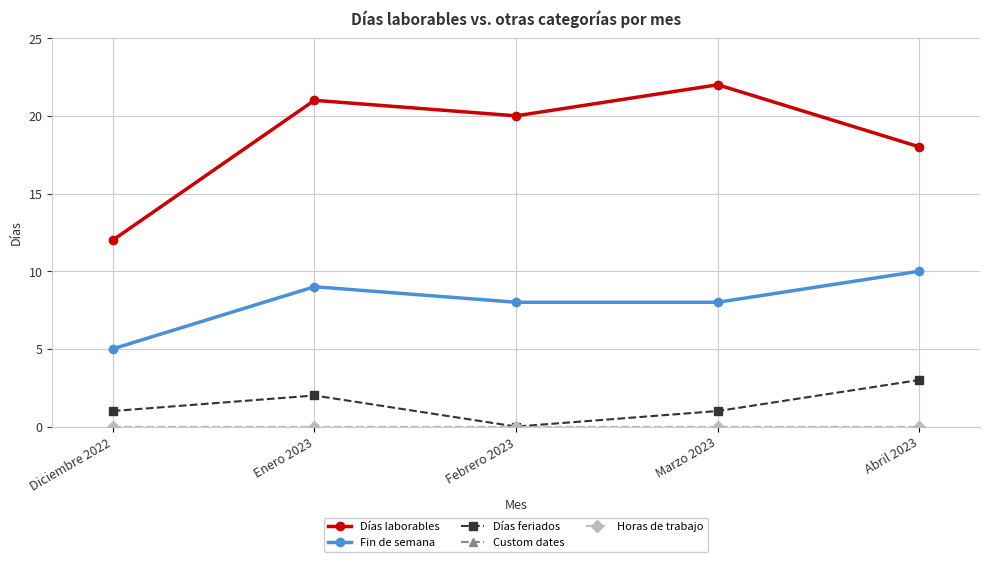

Is this an area chart (filled region under the line)?

No